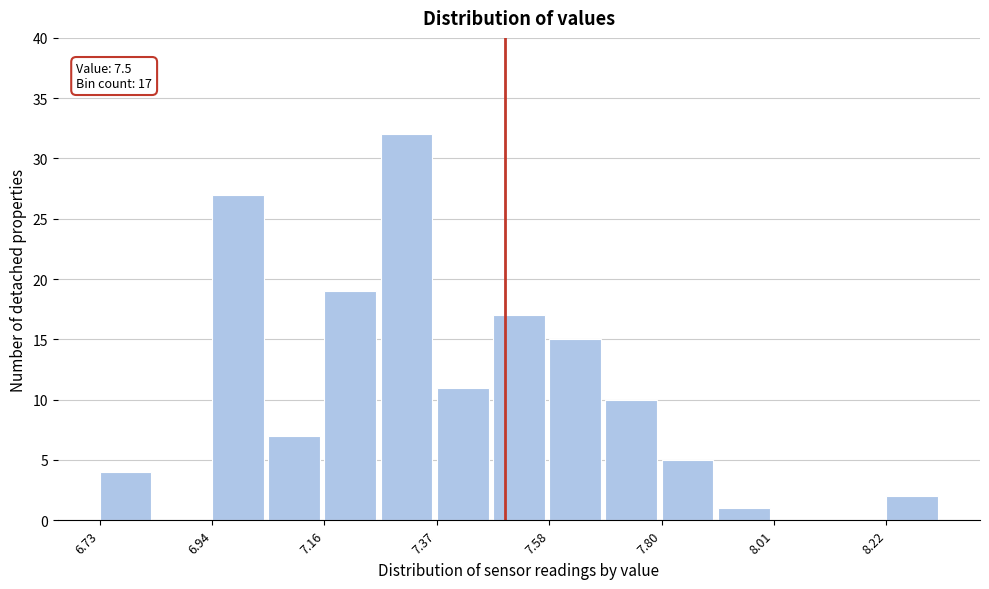

Around what value on the x-axis is the tallest bar? Give the approximate position of its centre, as read against the axis.

7.30